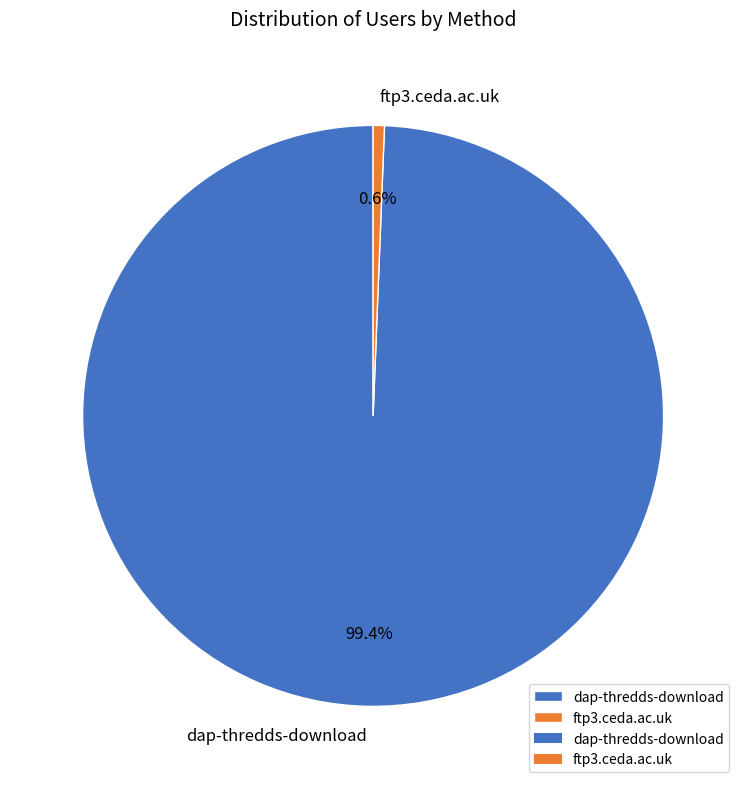

Approximately how many times larger is the value at dap-thredds-download compared to ftp3.ceda.ac.uk?

159.0